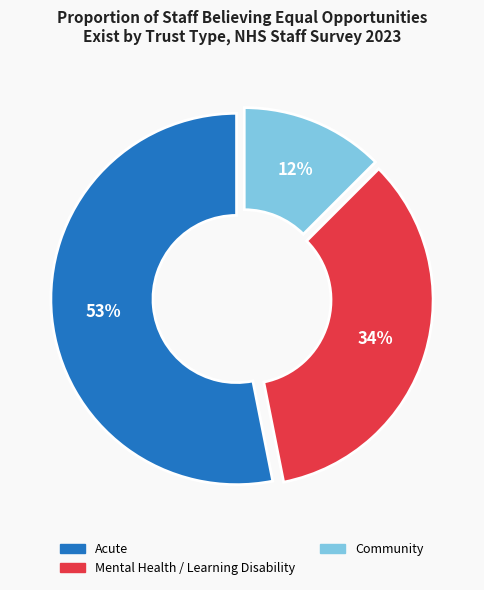

Is there a majority slice in this chart?

Yes